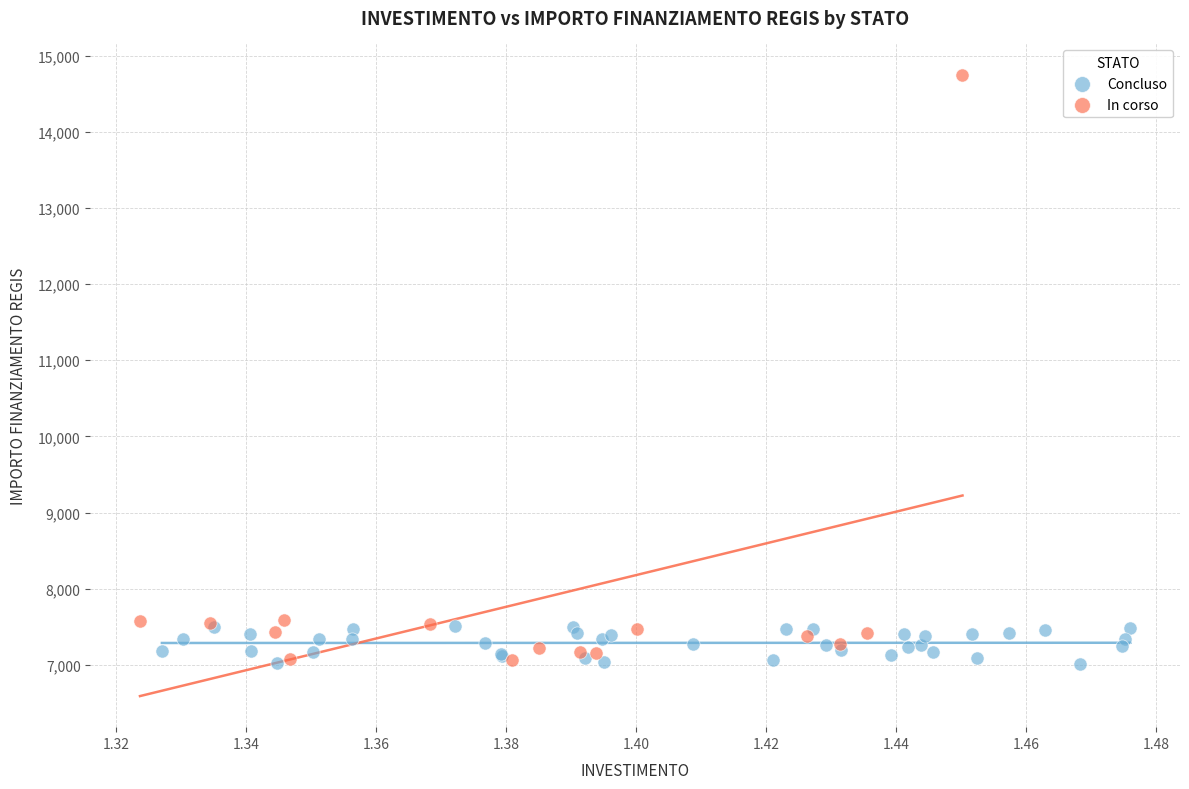

Which series has the widest spread of Y values?

In corso